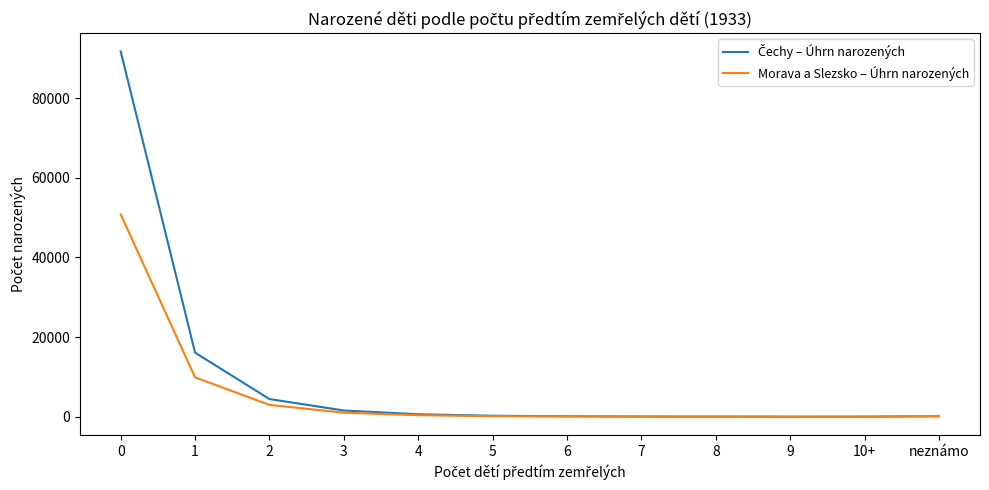

How many lines are shown in the chart?

2